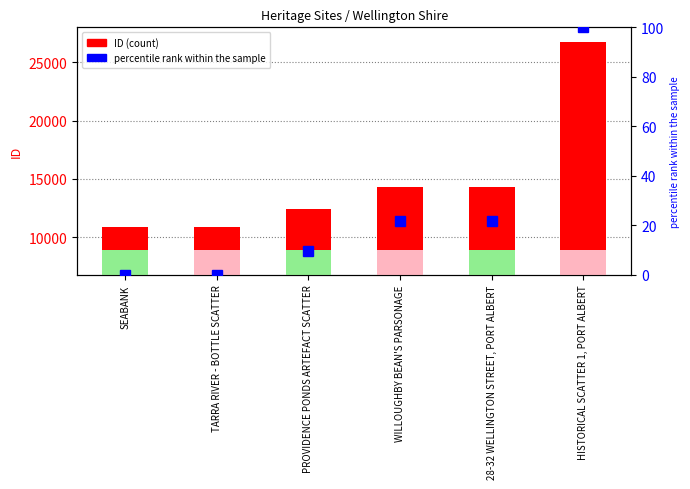

Reading left to right, list all the values displayed in this chart.

ID (count): SEABANK=10833.0	TARRA RIVER - BOTTLE SCATTER=10839.0	PROVIDENCE PONDS ARTEFACT SCATTER=12396.0	WILLOUGHBY BEAN'S PARSONAGE=14273.0	28-32 WELLINGTON STREET, PORT ALBERT=14274.0	HISTORICAL SCATTER 1, PORT ALBERT=26752.0
percentile rank within the sample: SEABANK=0.0	TARRA RIVER - BOTTLE SCATTER=0.0	PROVIDENCE PONDS ARTEFACT SCATTER=9.8	WILLOUGHBY BEAN'S PARSONAGE=21.6	28-32 WELLINGTON STREET, PORT ALBERT=21.6	HISTORICAL SCATTER 1, PORT ALBERT=100.0